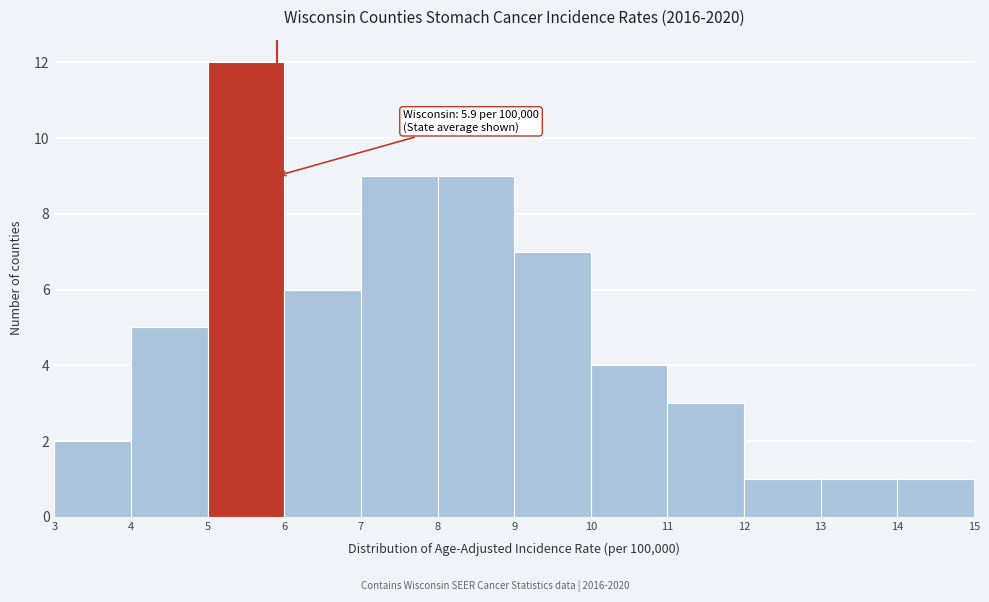

Which range on the x-axis has the tallest bar?

5 to 6